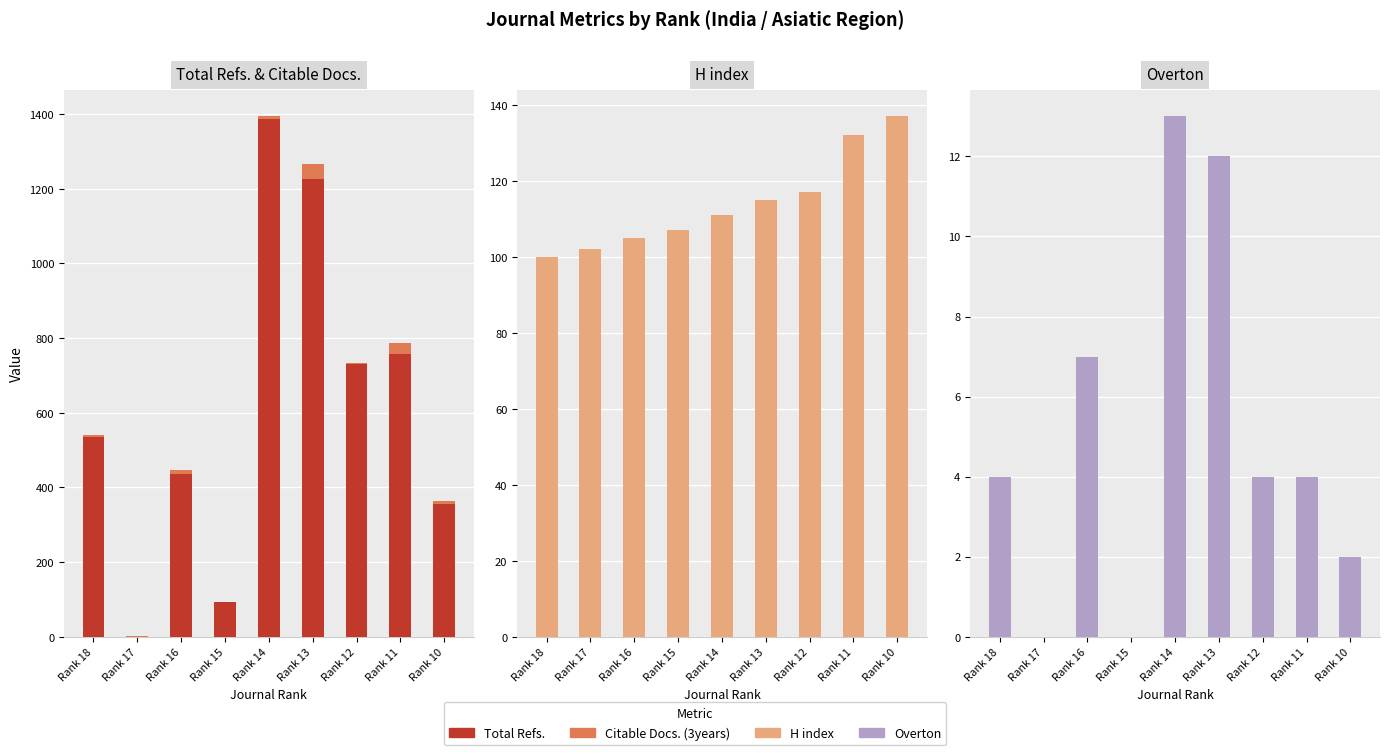

Reading left to right, list all the values displayed in this chart.

Total Refs.: Rank 18=536	Rank 17=0	Rank 16=436	Rank 15=93	Rank 14=1387	Rank 13=1226	Rank 12=730	Rank 11=757	Rank 10=355
Citable Docs. (3years): Rank 18=5	Rank 17=1	Rank 16=12	Rank 15=1	Rank 14=7	Rank 13=40	Rank 12=4	Rank 11=30	Rank 10=10
H index: Rank 18=100	Rank 17=102	Rank 16=105	Rank 15=107	Rank 14=111	Rank 13=115	Rank 12=117	Rank 11=132	Rank 10=137
Overton: Rank 18=4	Rank 17=0	Rank 16=7	Rank 15=0	Rank 14=13	Rank 13=12	Rank 12=4	Rank 11=4	Rank 10=2